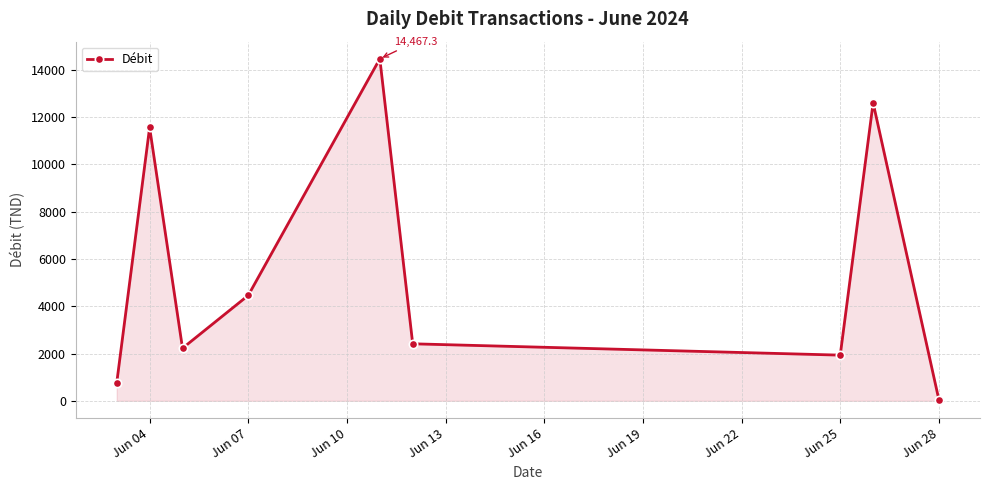

Does the chart display data point markers on the line(s)?

Yes